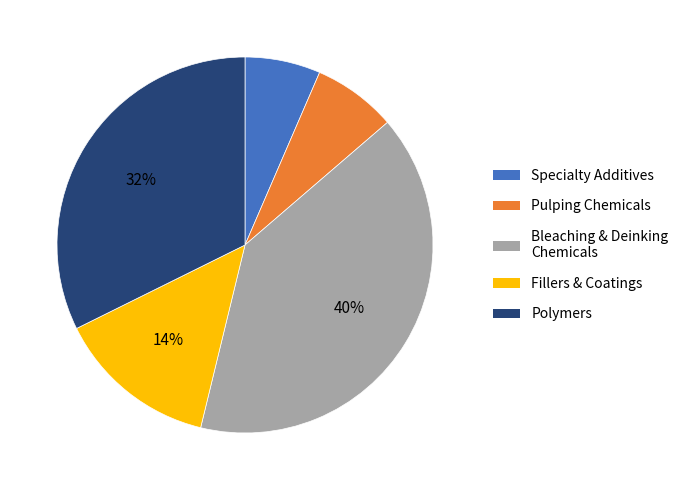

How many slices are in this pie chart?

5